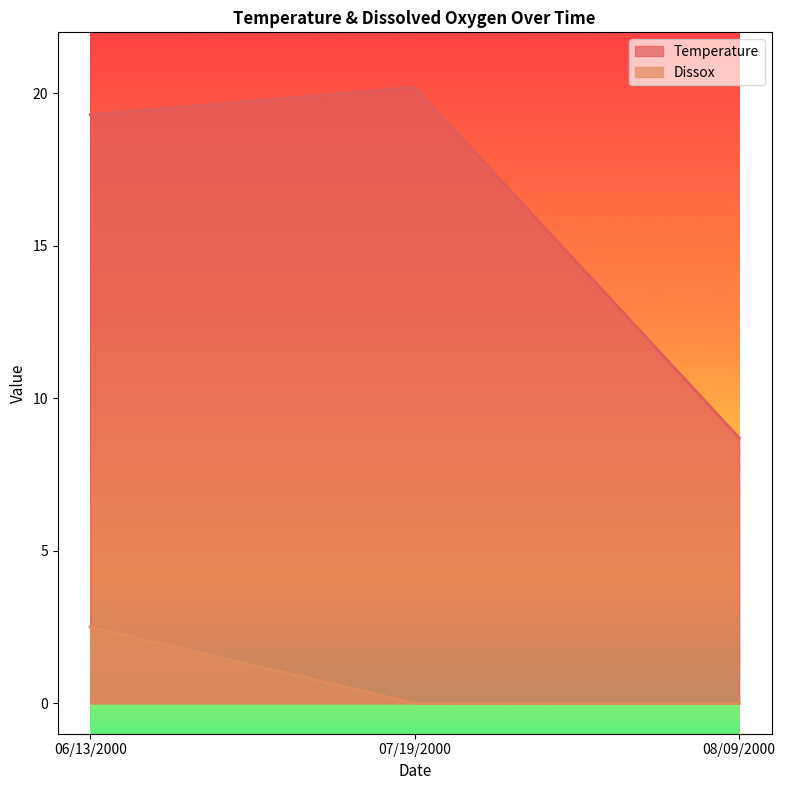

At 07/19/2000, list the series in order from largest to smallest.

Temperature, Dissox